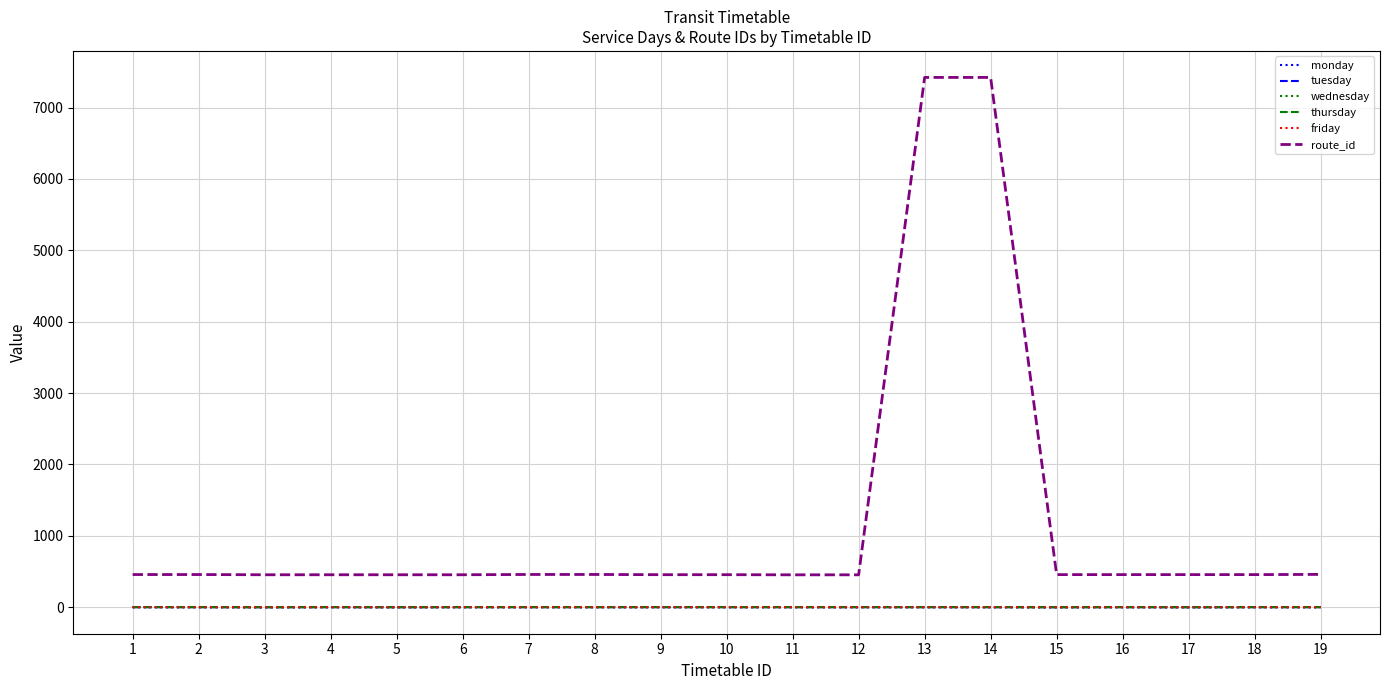

Does the chart have visible grid lines?

Yes